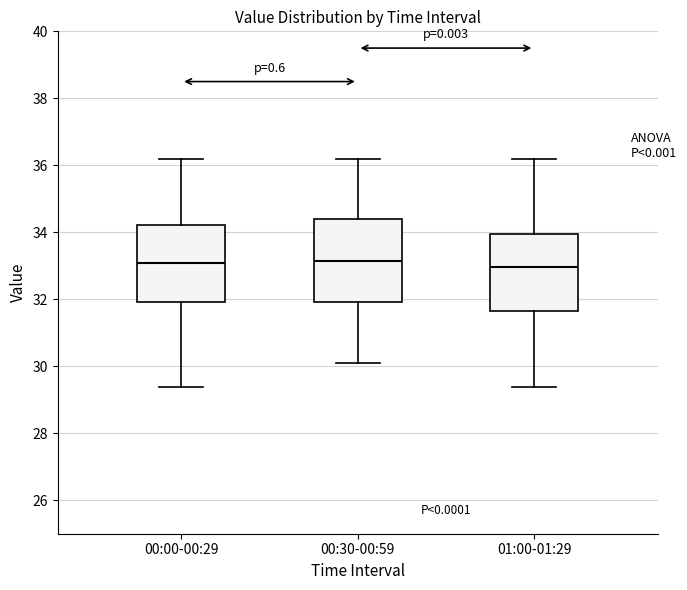

Where does the lower whisker of the box for 01:00-01:29 end on the y-axis? The values are not printed on the chart, so give them approximately, as read against the axis.

29.4